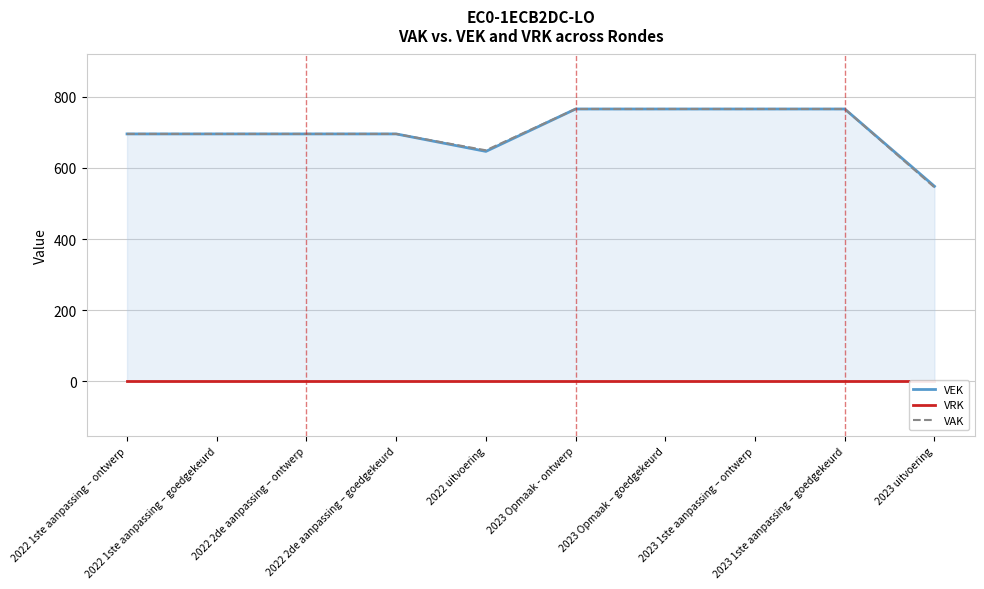

True or false: VAK and VEK cross at least once.

False